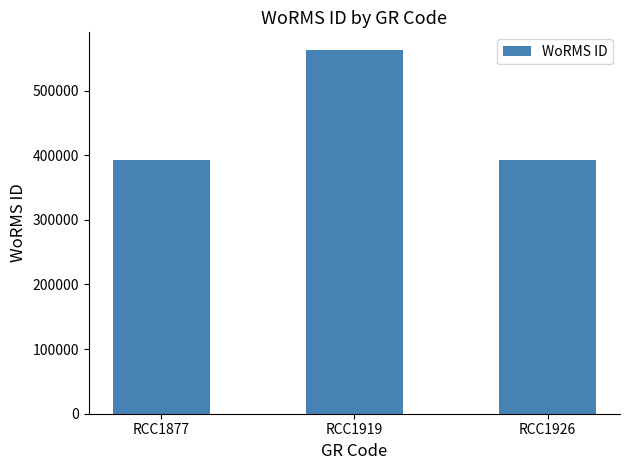

What is the value of the 3rd bar from the left?

392750